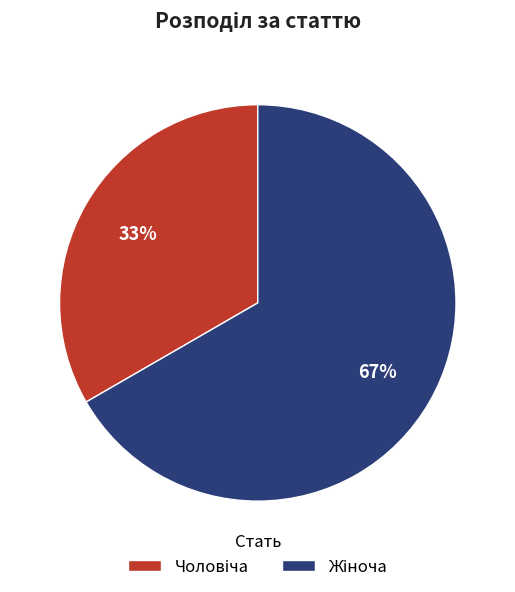

To the nearest percent, what is the average slice percentage?

50%